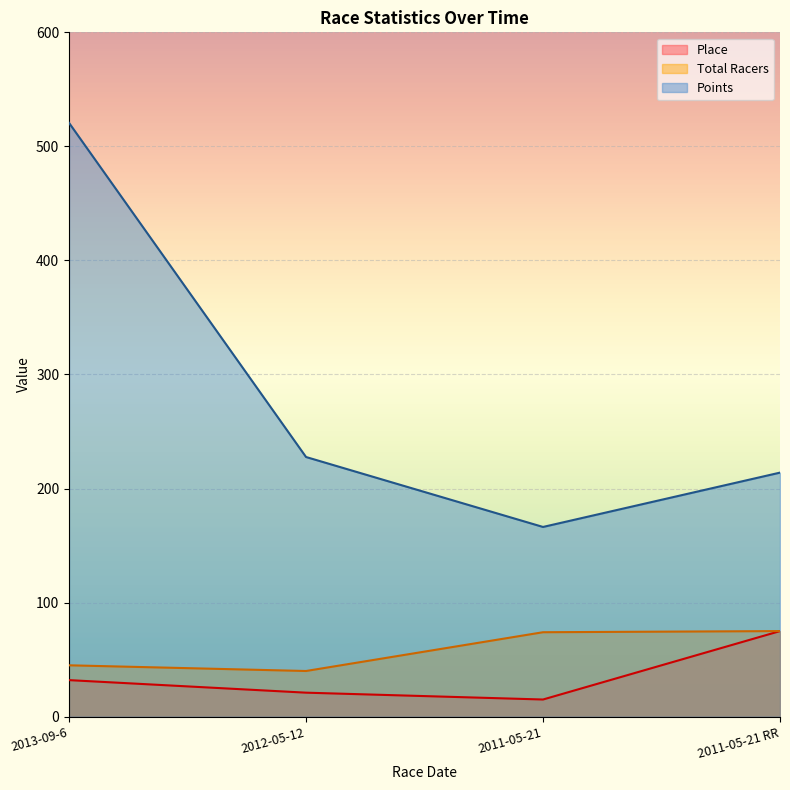

Rank the series by their maximum value, from lowest to highest.

Place, Total Racers, Points